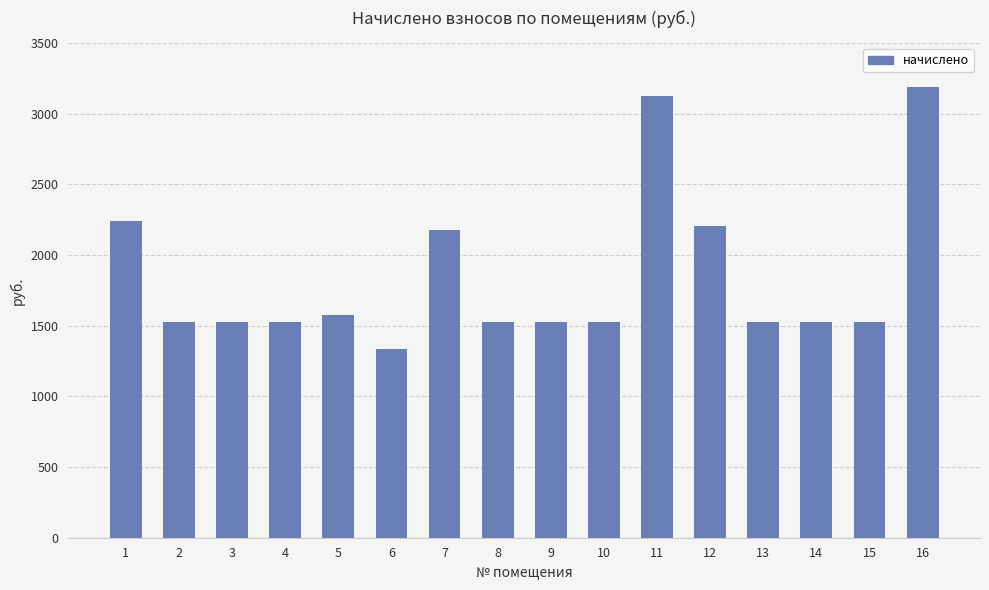

The value at 3 is 2240.2. True or false?

False